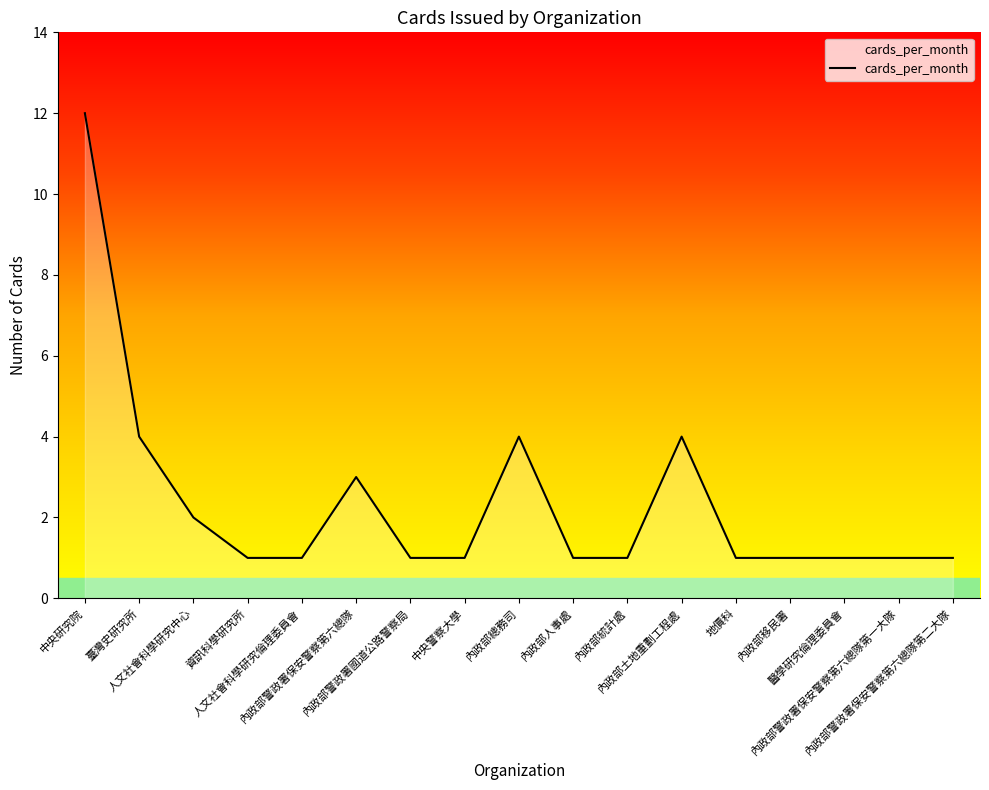

What is the difference between the maximum and minimum values?

11